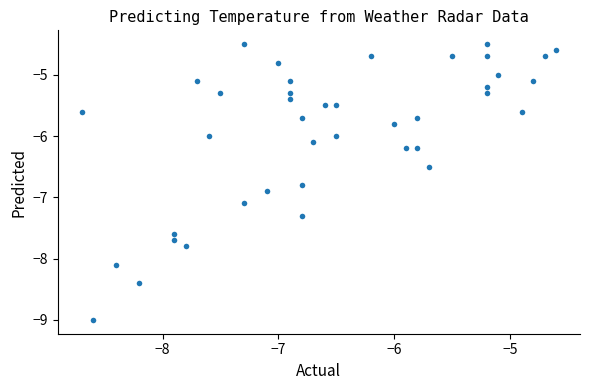

What is the range of X values (max minus min)?

4.1